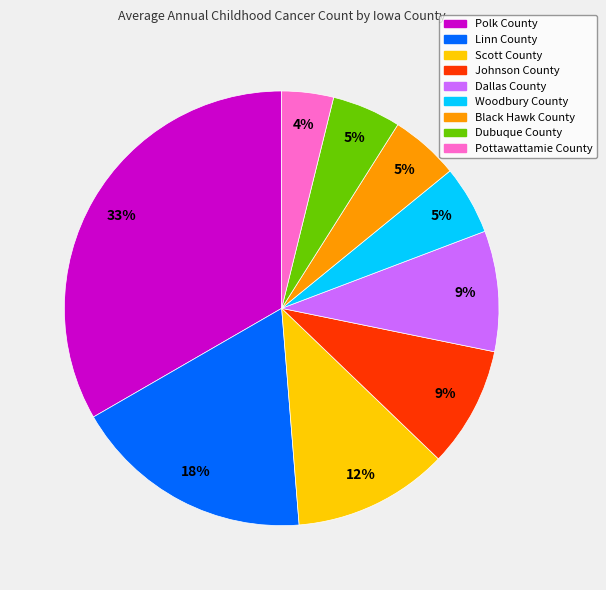

To the nearest percent, what is the difference between the largest and smallest slice percentages?

29%